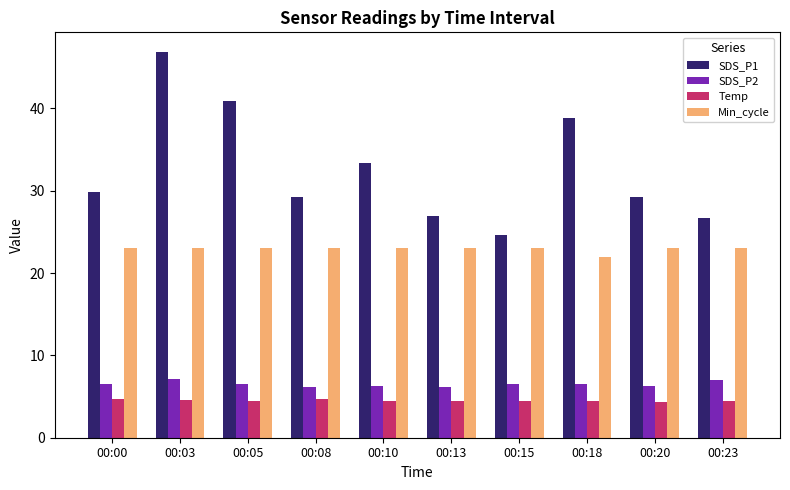

The SDS_P1 series shows 26.7 at 00:23. True or false?

True